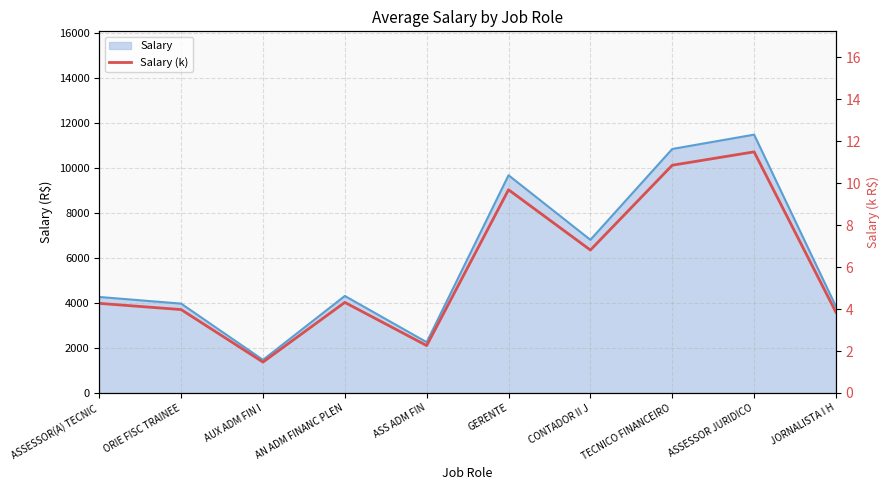

At which label is the value closest to 6?

CONTADOR II J